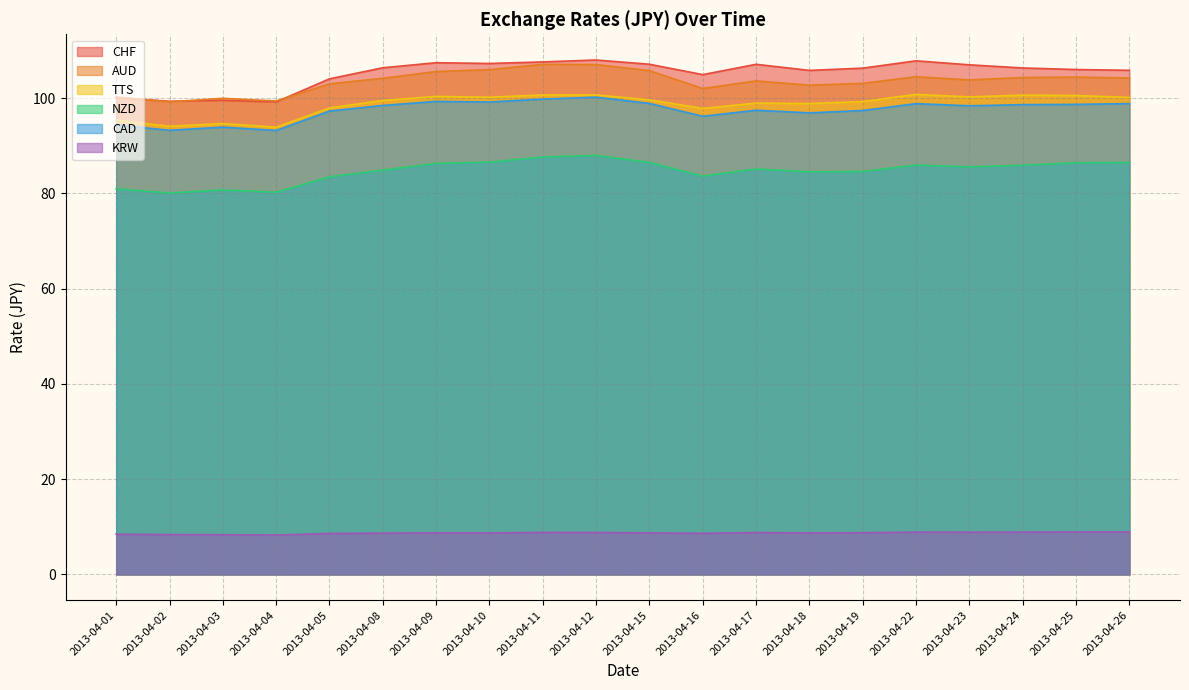

Does the chart have visible grid lines?

Yes